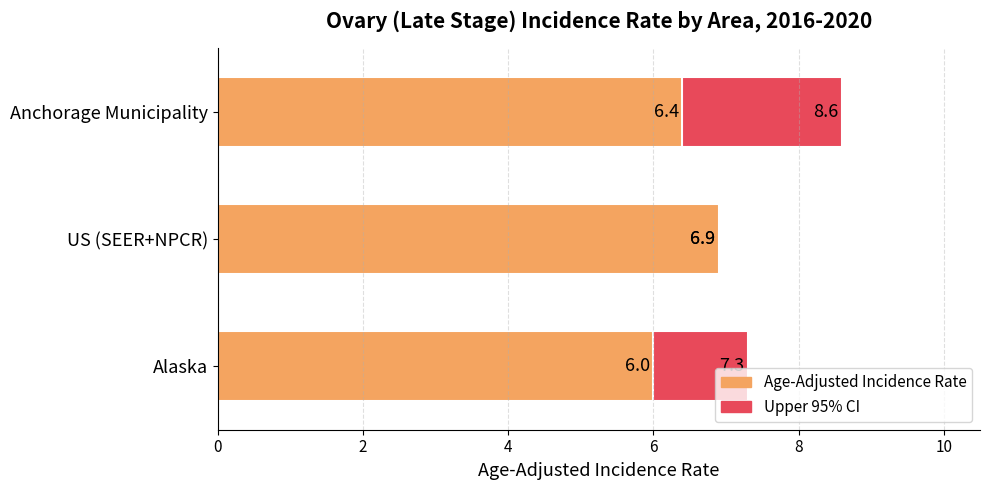

How many bars are there in total?

6